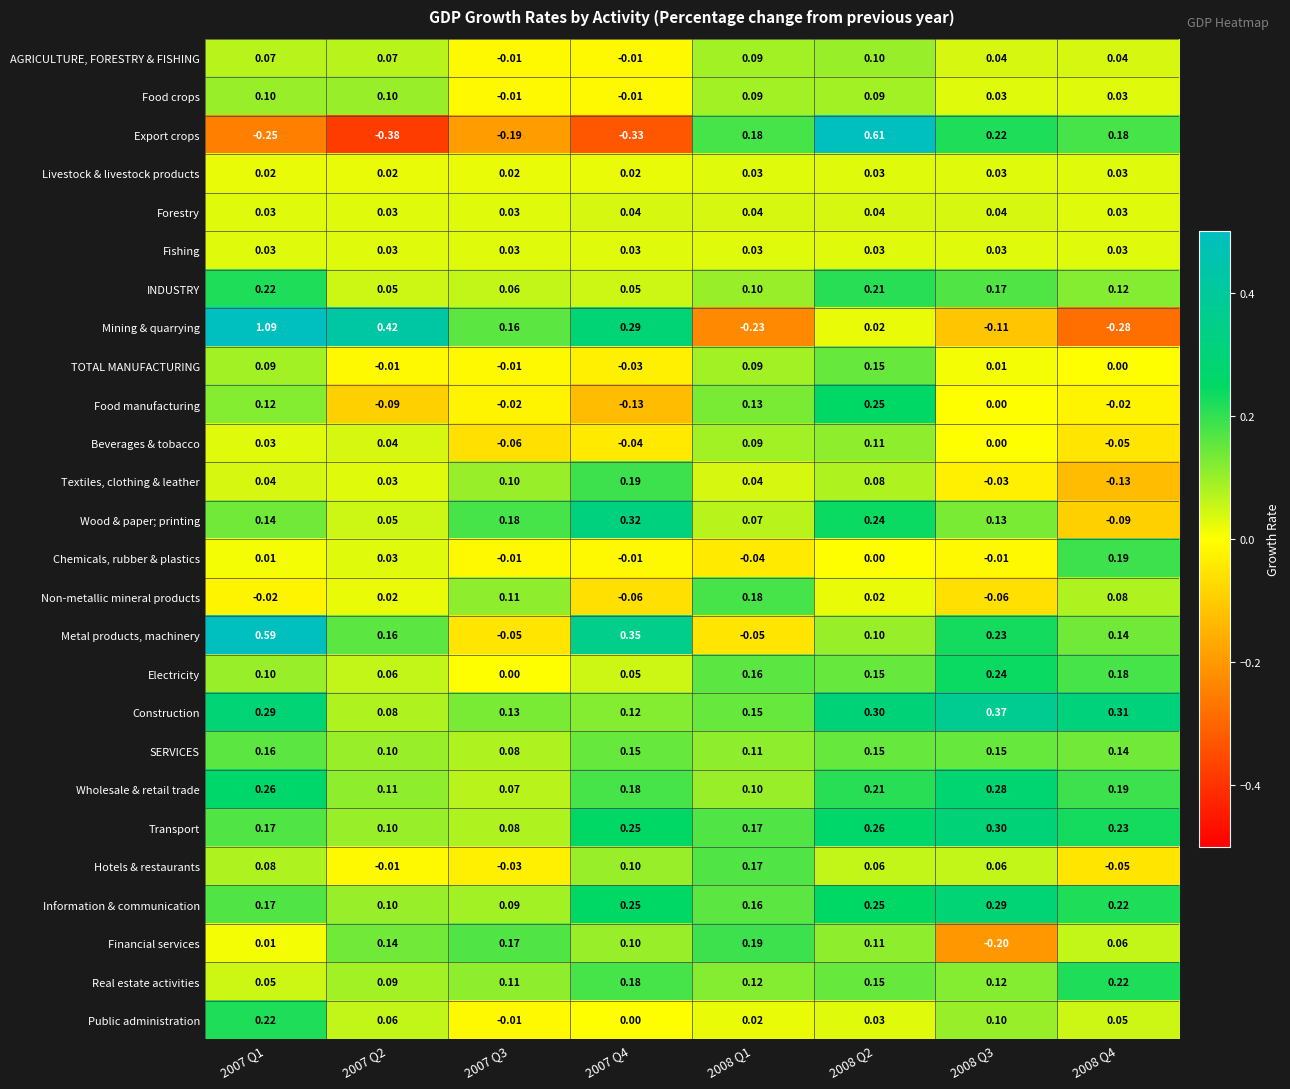

Which series has the largest total across all categories?

Construction